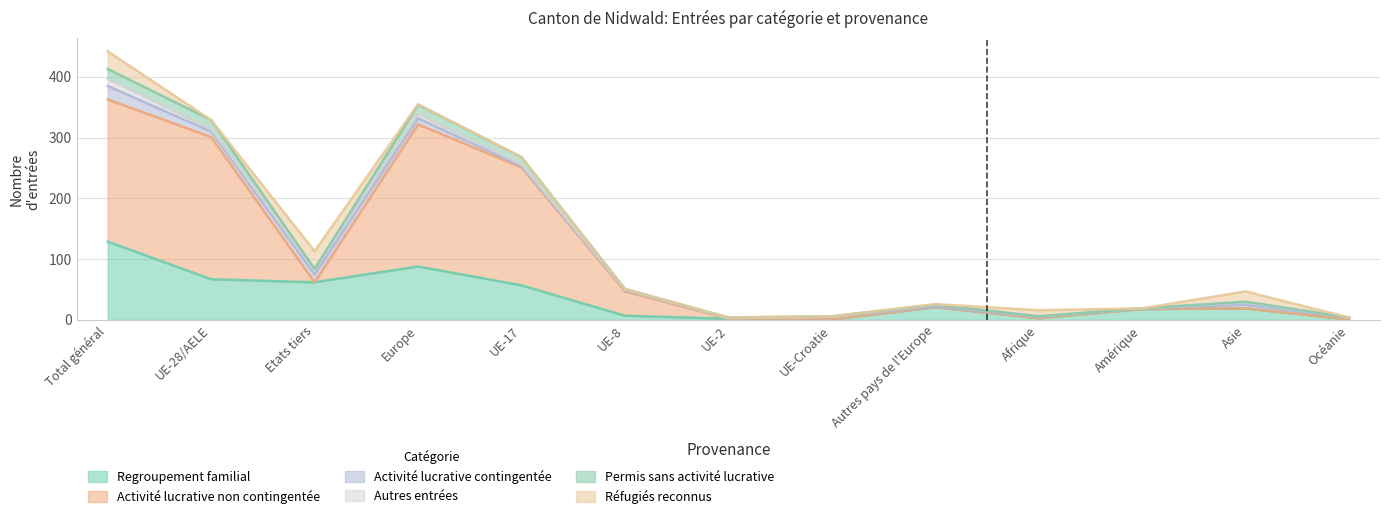

What is the maximum value for Regroupement familial?

129